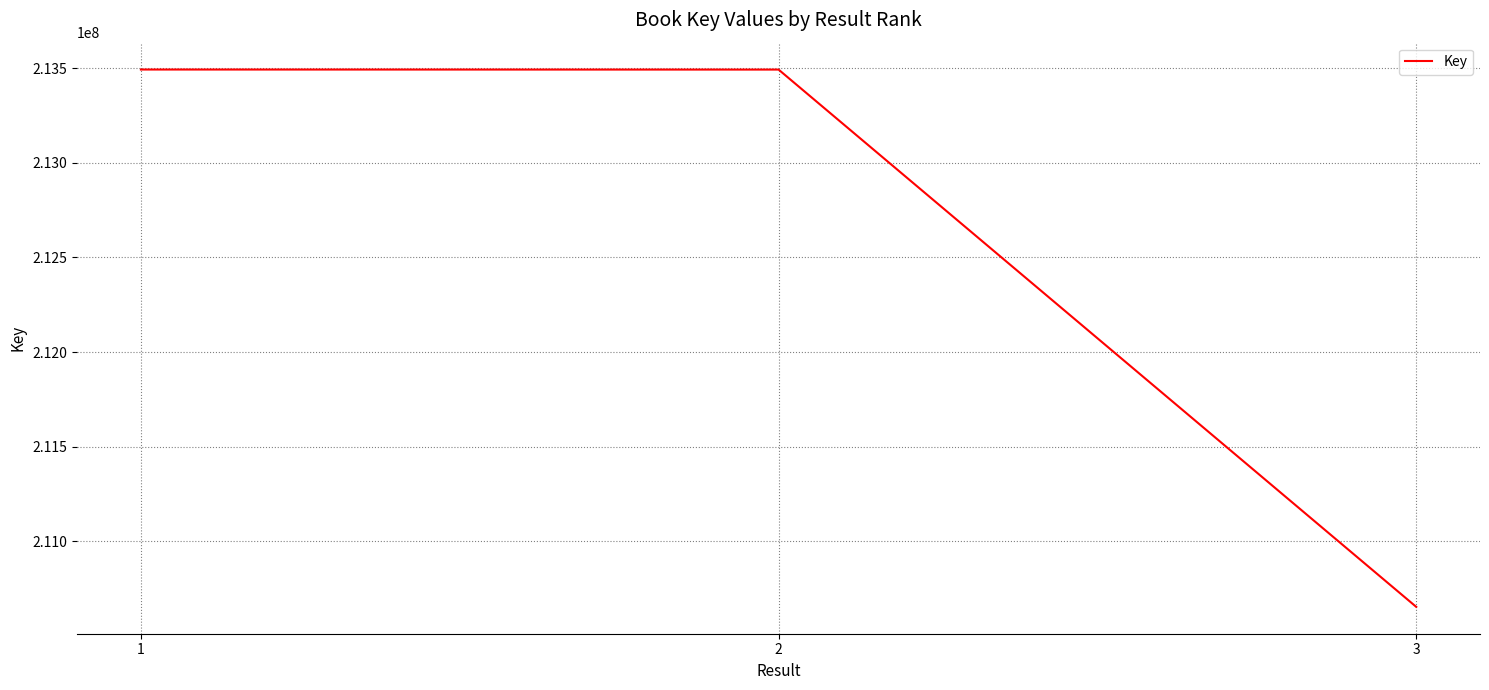

What is the ratio of the value at 3 to the value at 1?

1.0